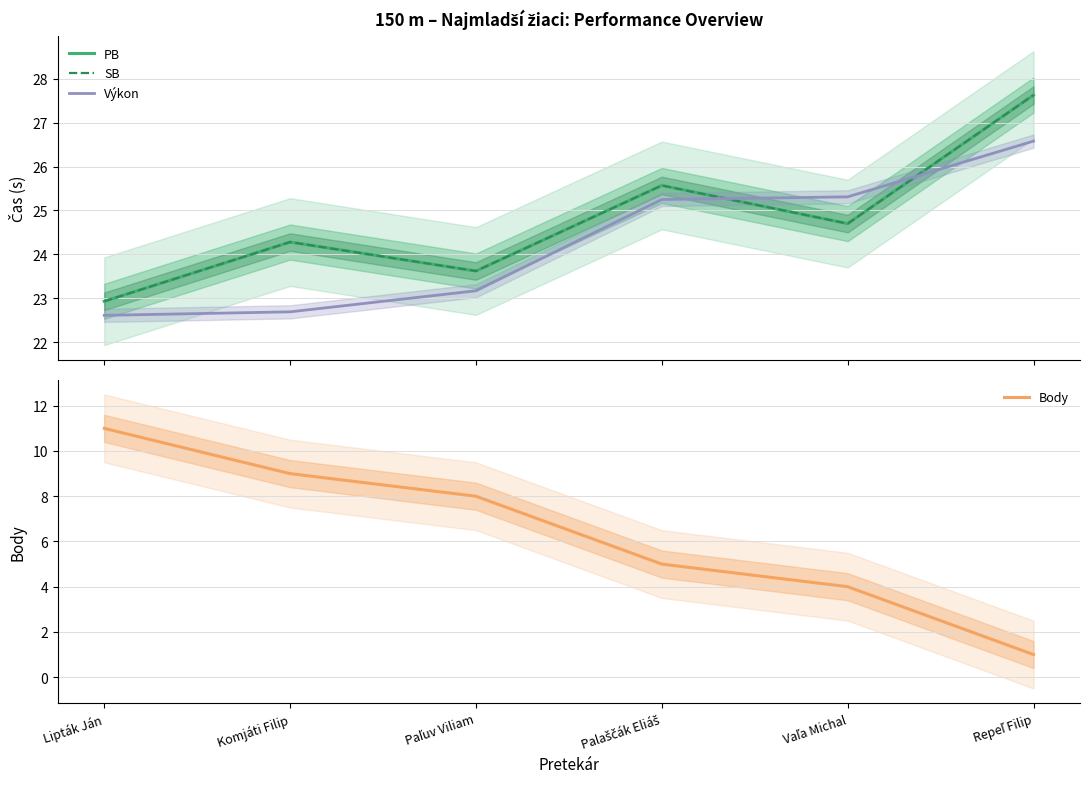

List the labels in order of SB value, smallest first.

Lipták Ján, Paľuv Viliam, Komjáti Filip, Vaľa Michal, Palaščák Eliáš, Repeľ Filip